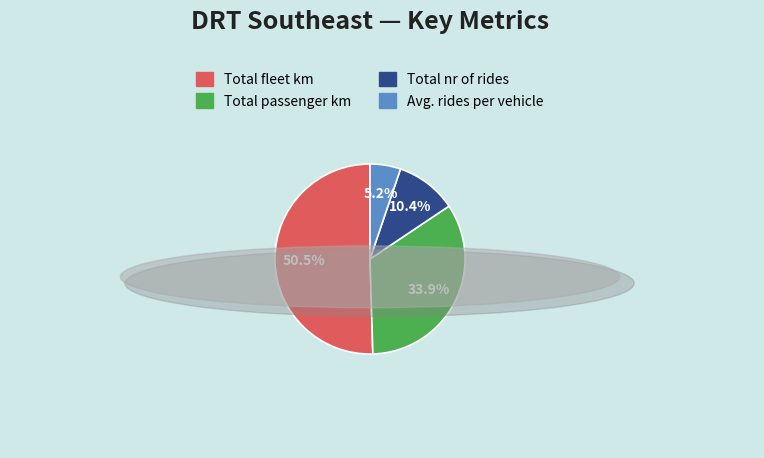

Which category has the smallest portion of the pie?

Avg. rides per vehicle